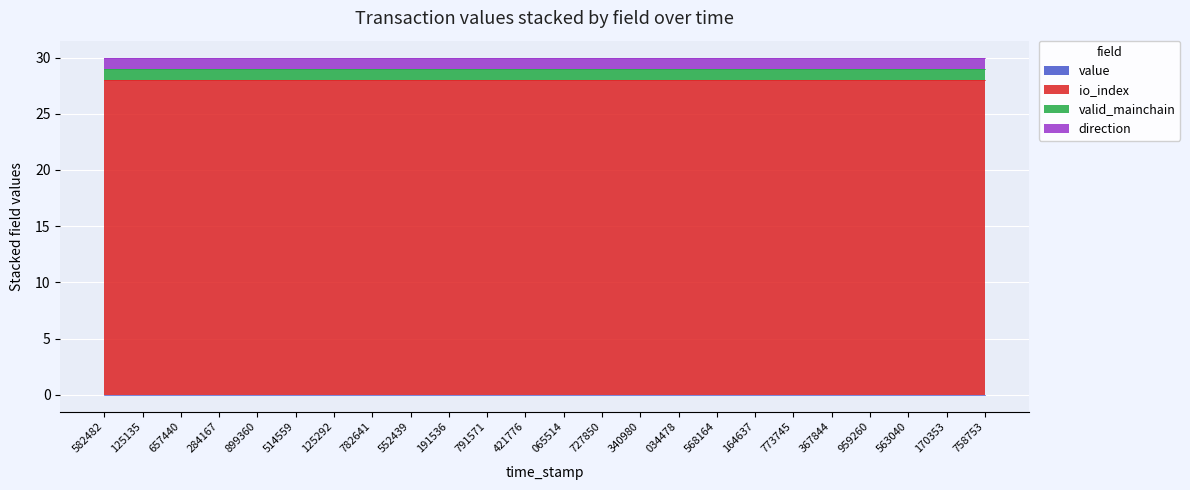

At 1688727850, list the series in order from largest to smallest.

io_index, valid_mainchain, direction, value